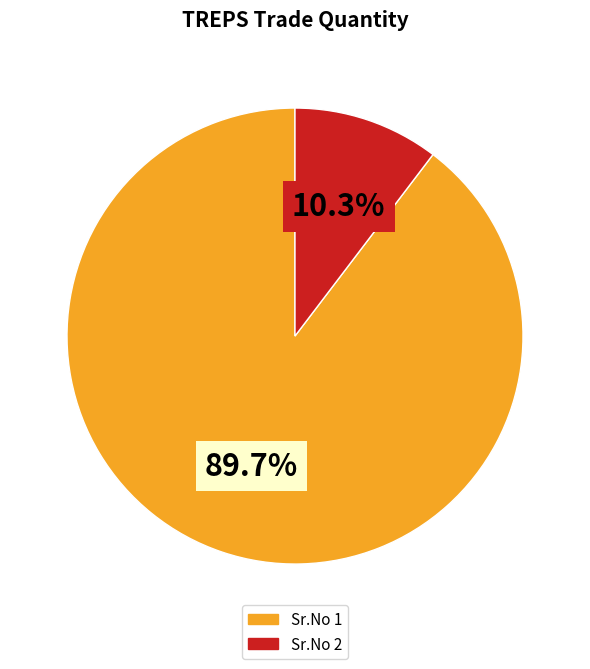

To the nearest percent, what is the average slice percentage?

50%